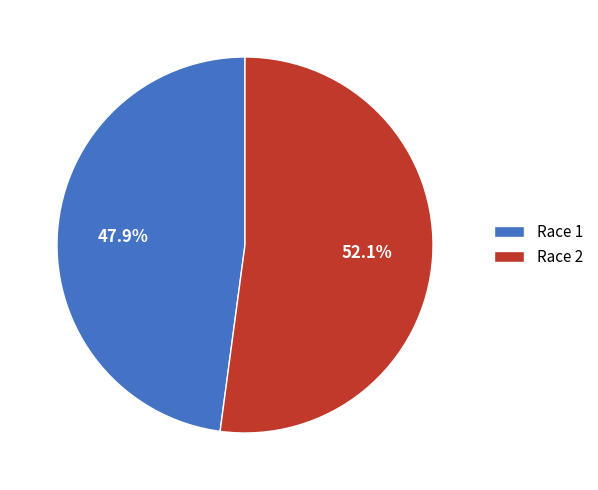

To the nearest percent, what percentage of the pie is Race 2?

52%